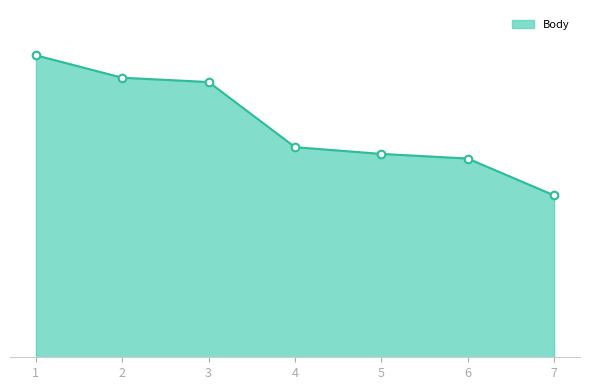

What is the ratio of the value at 4 to the value at 1?

0.7